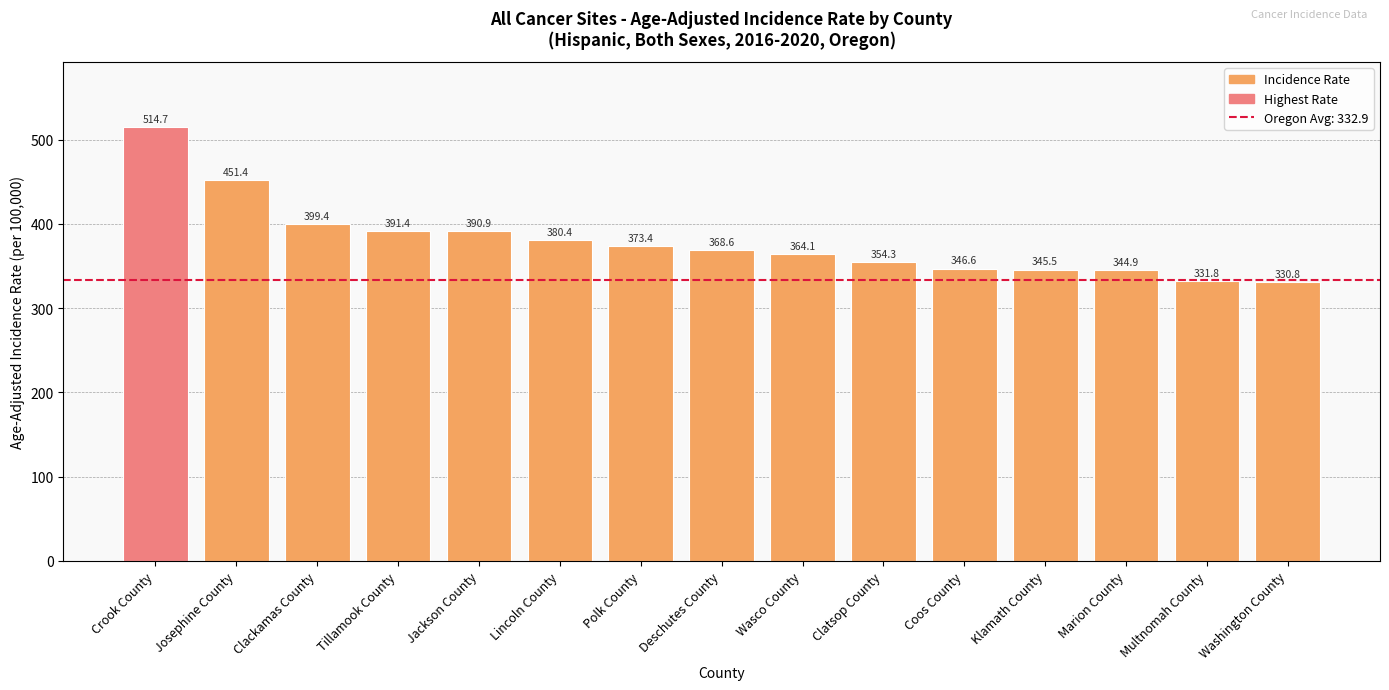

Count the number of categories in the chart.

15